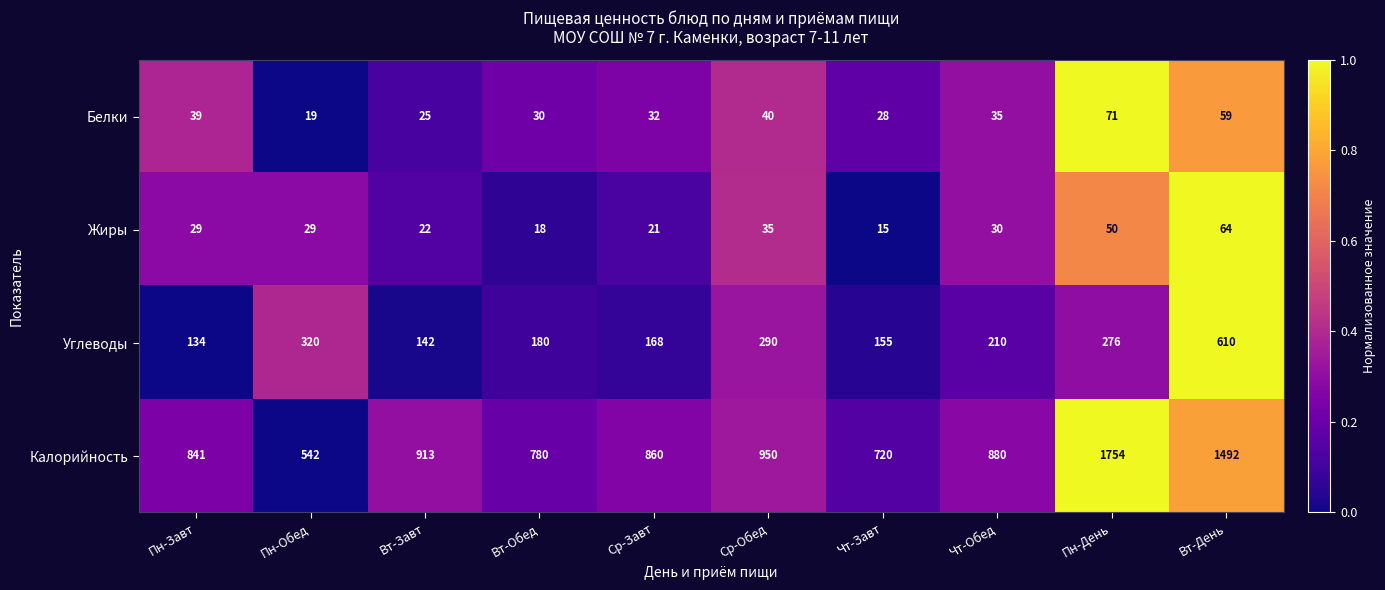

At which label does Углеводы first exceed 210?

Пн-Обед